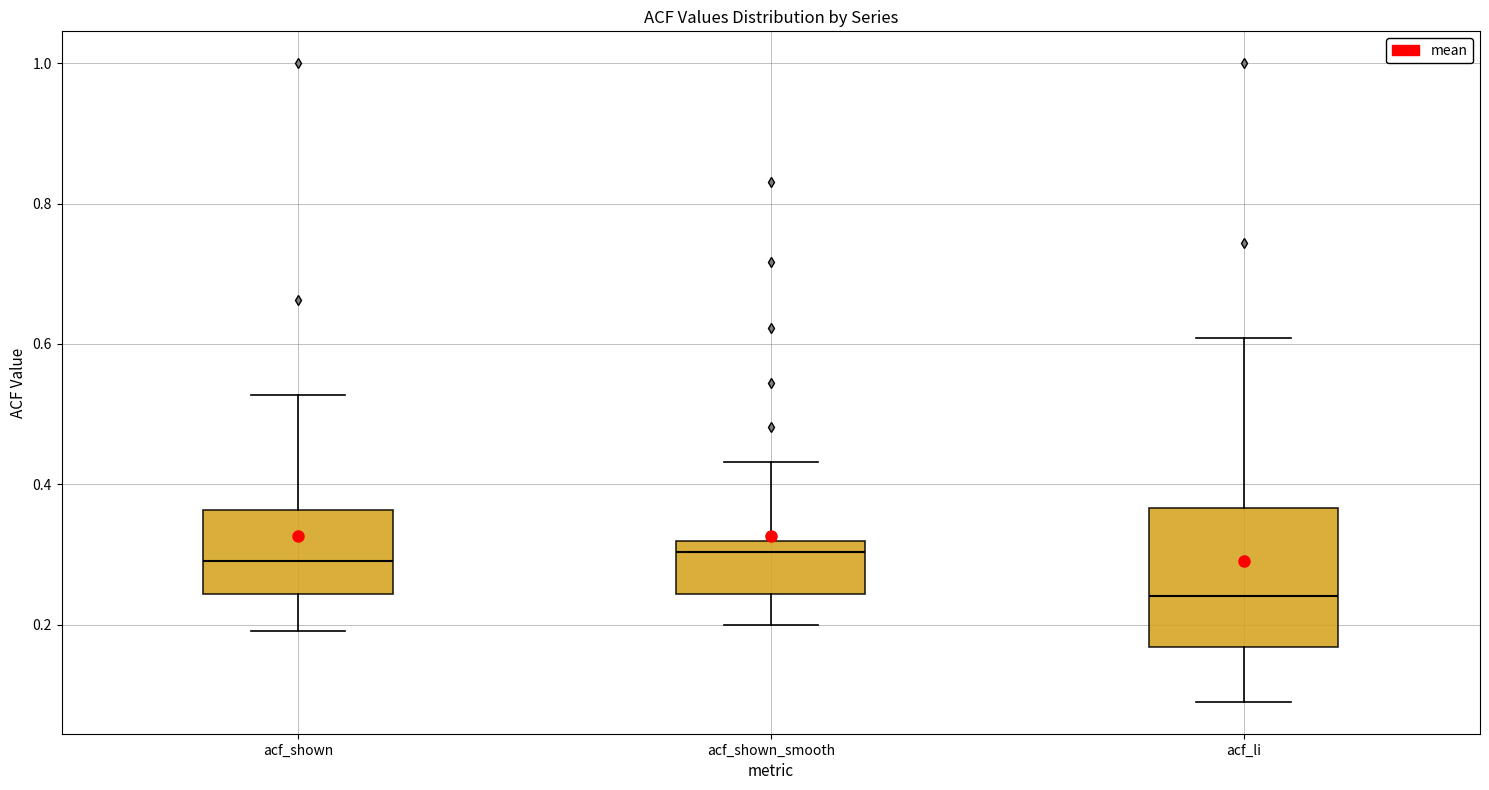

Reading left to right, read every box against the y-axis: the position of its median line, the range the box covers, and the ends of its whiskers. The values are not printed on the chart, so give them approximately, as read against the axis.

acf_shown: median 0.30, box 0.24 to 0.36, whiskers 0.20 to 0.52
acf_shown_smooth: median 0.30, box 0.24 to 0.32, whiskers 0.20 to 0.44
acf_li: median 0.24, box 0.16 to 0.36, whiskers 0.10 to 0.60